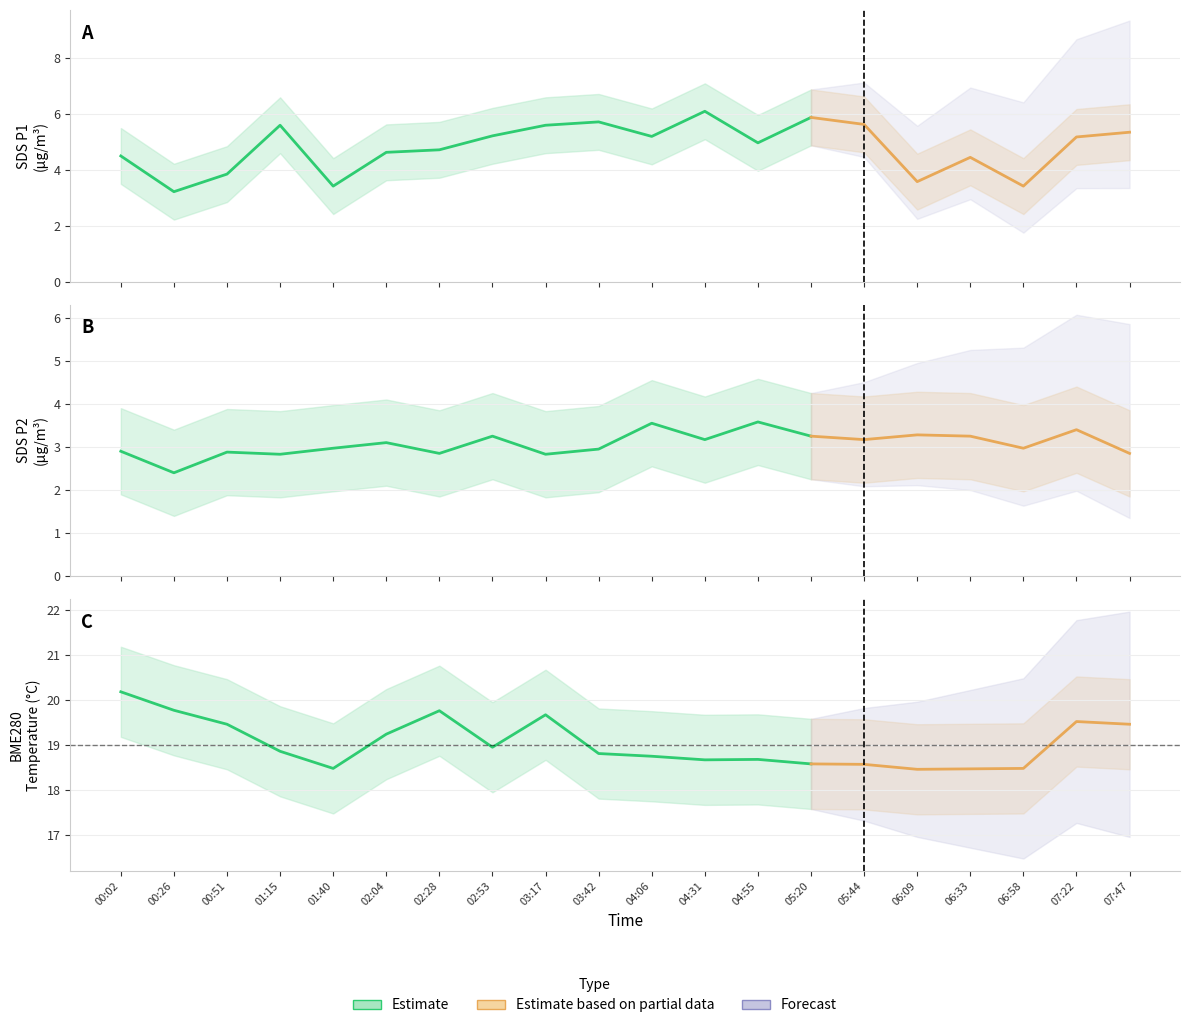

True or false: BME280_temperature has a value of 13.0 at 01:15.

False